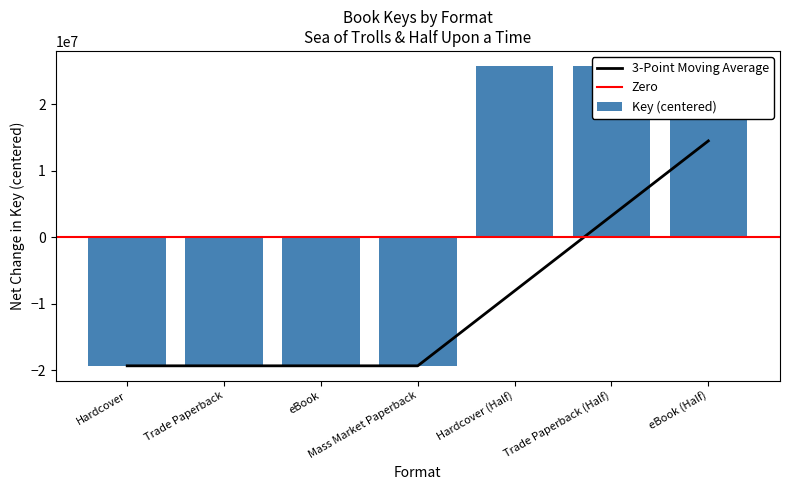

The value at Trade Paperback (Half) is 40748477.1. True or false?

False